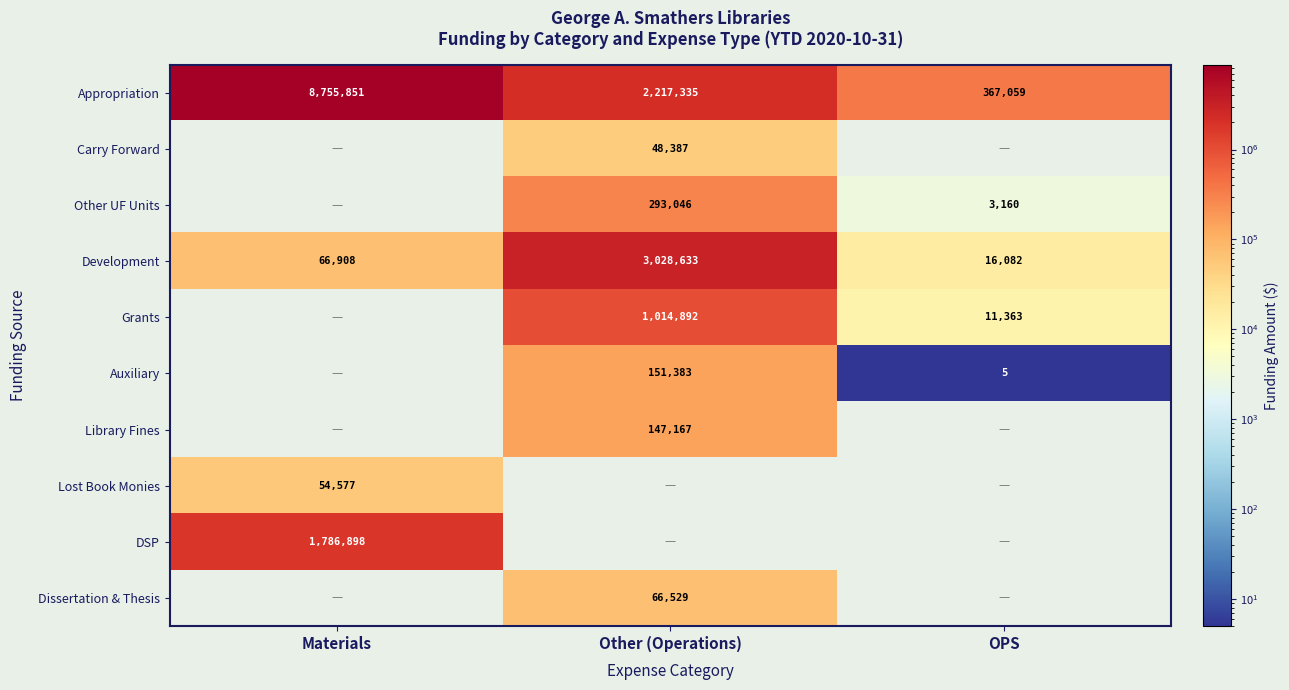

List the labels in order of Development value, largest first.

Other (Operations), Materials, OPS